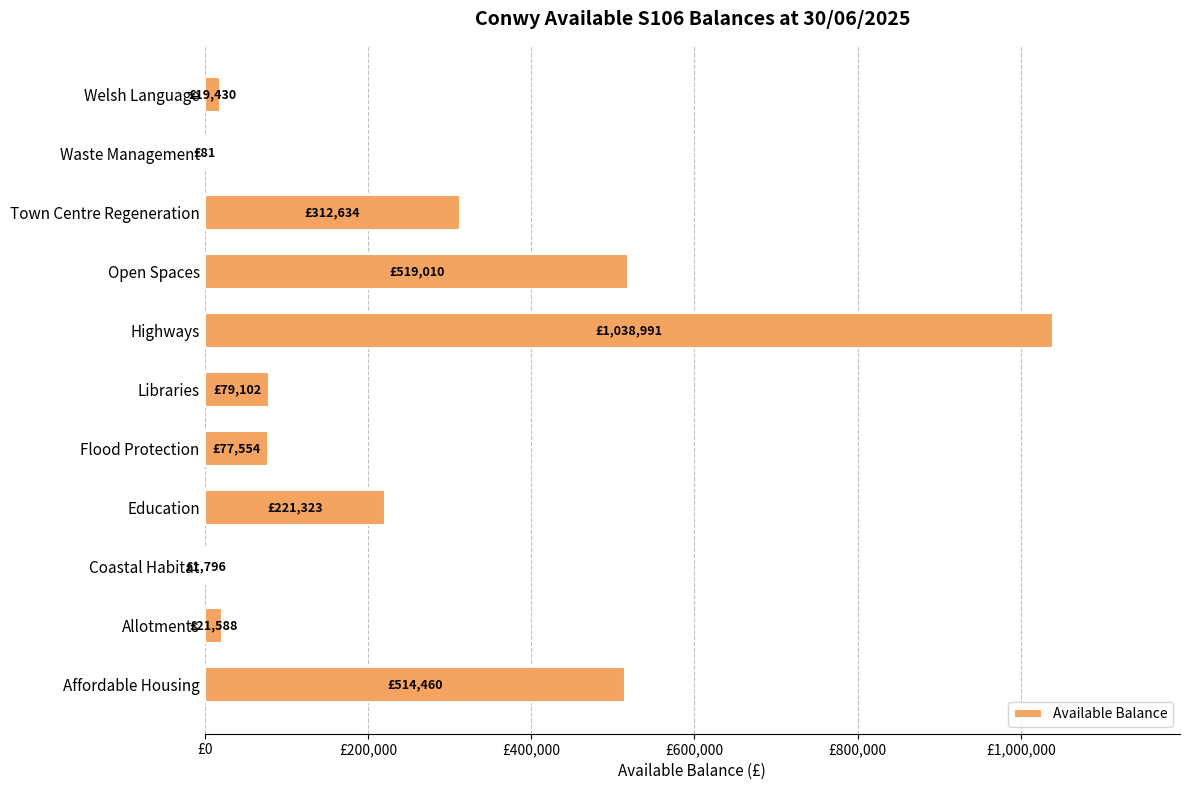

Are the bars horizontal?

Yes